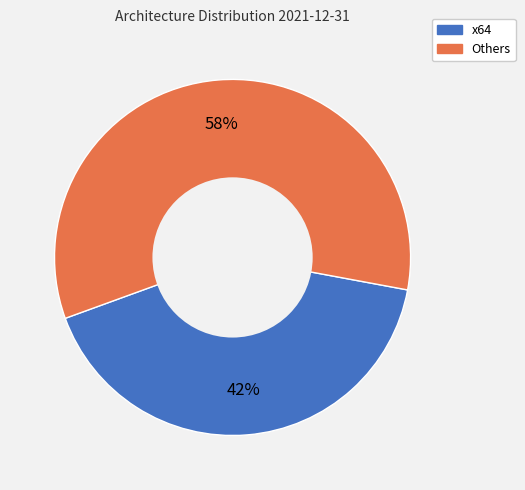

Is there any slice that represents more than half of the pie?

Yes